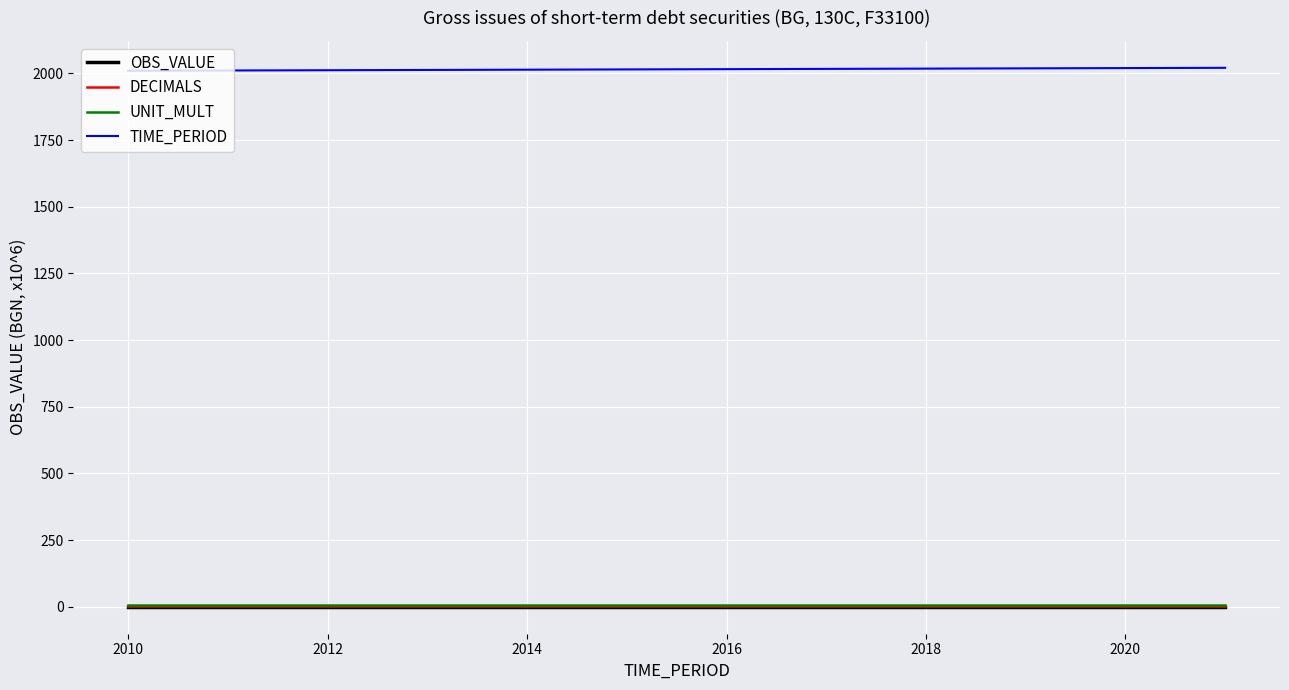

True or false: UNIT_MULT and TIME_PERIOD cross at least once.

False